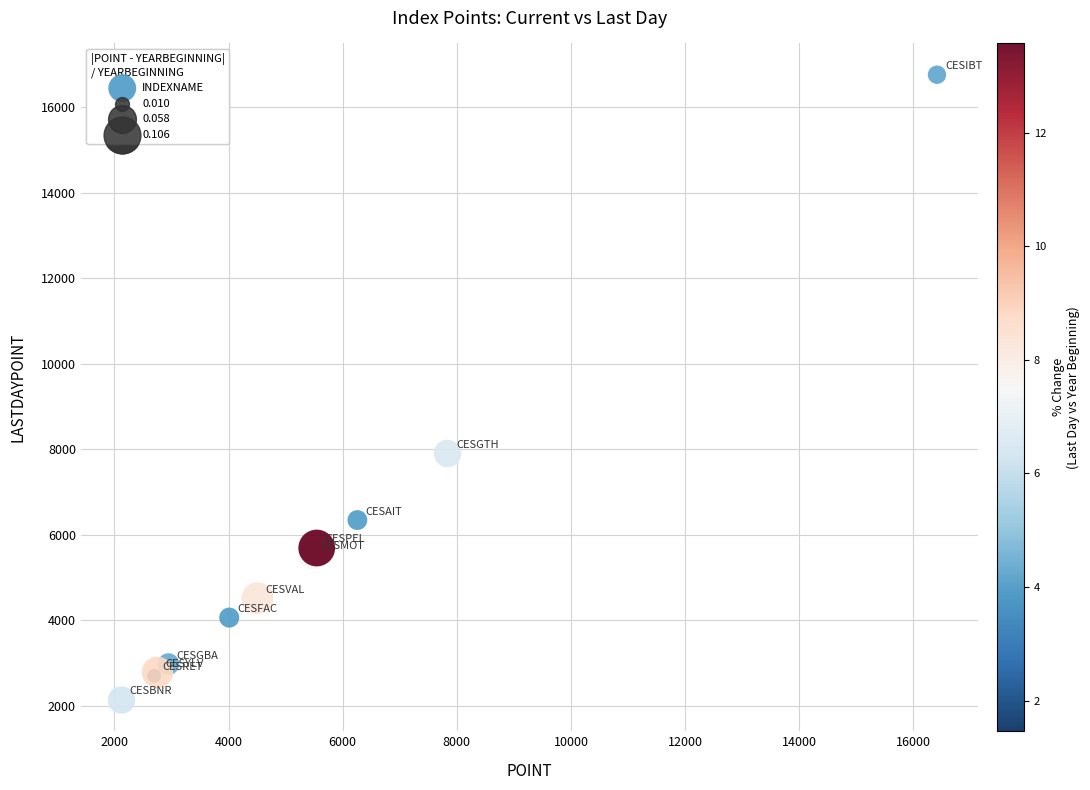

What Y value in the scatter plot is closest to 9450?

7902.5